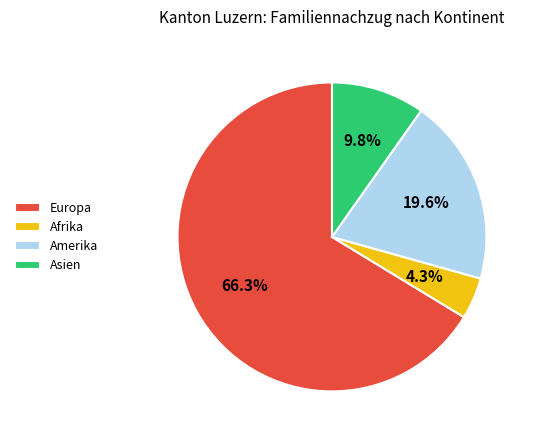

Which category has the smallest portion of the pie?

Afrika